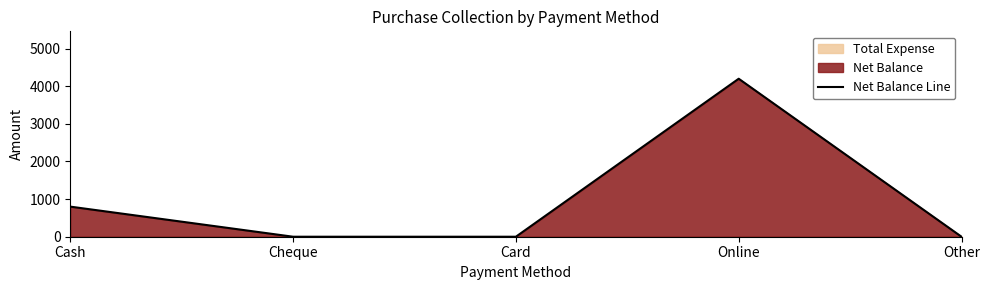

What is the average value?

1000